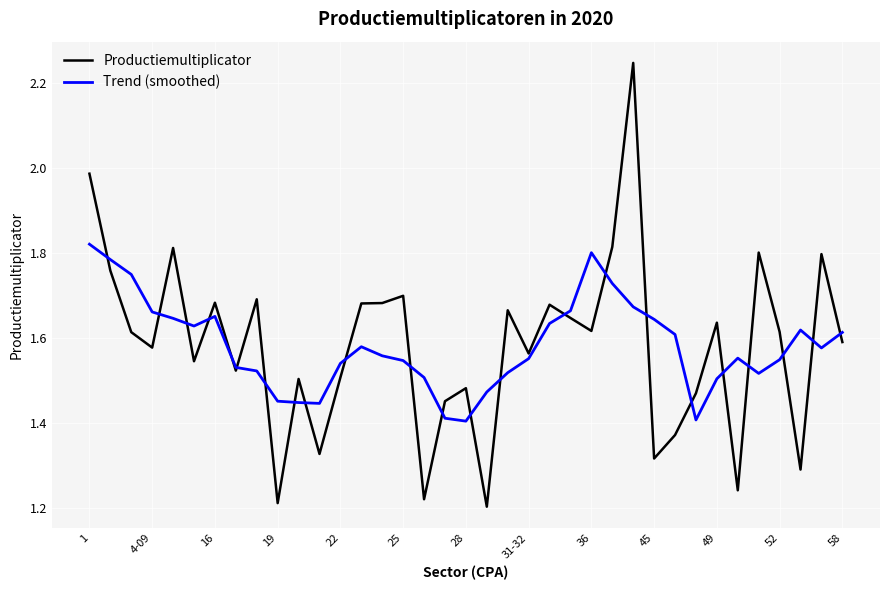

Rank the series by their maximum value, from lowest to highest.

Trend (smoothed), Productiemultiplicator